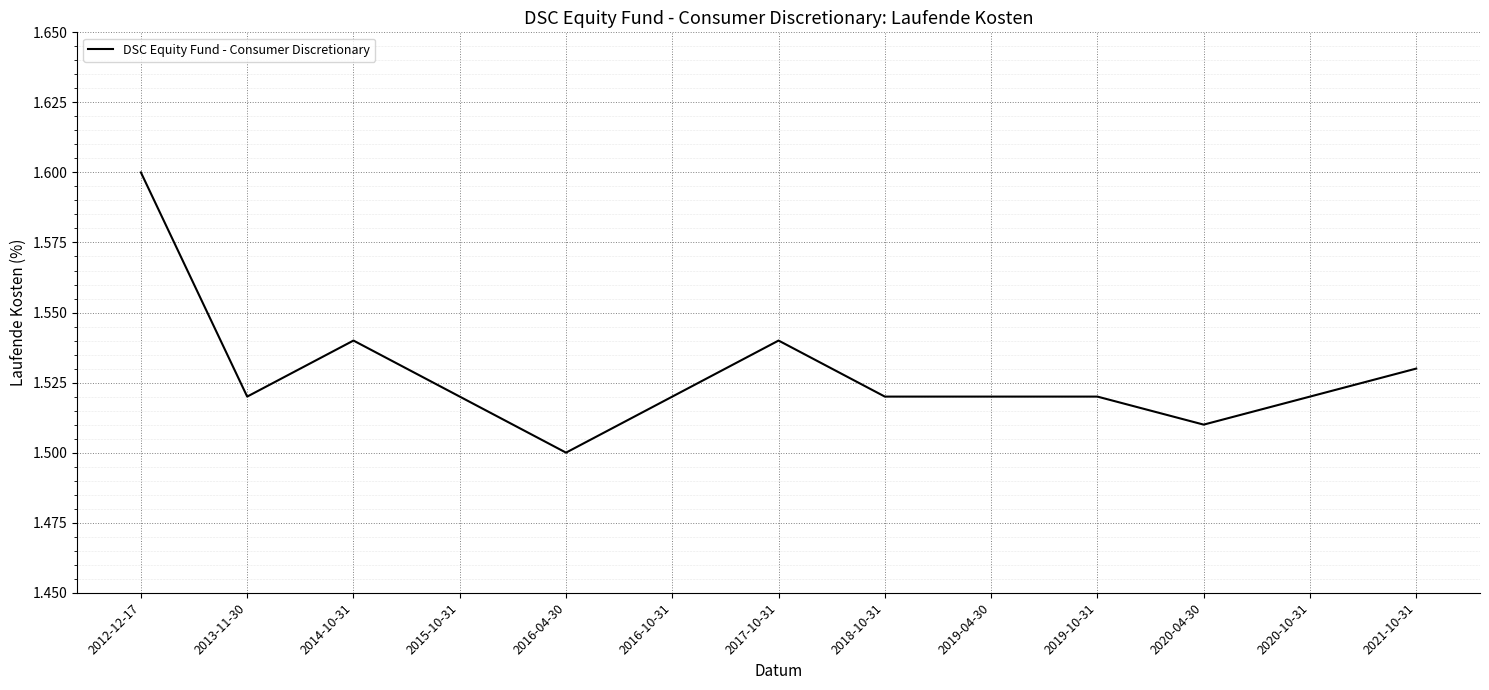

Is this an area chart (filled region under the line)?

No